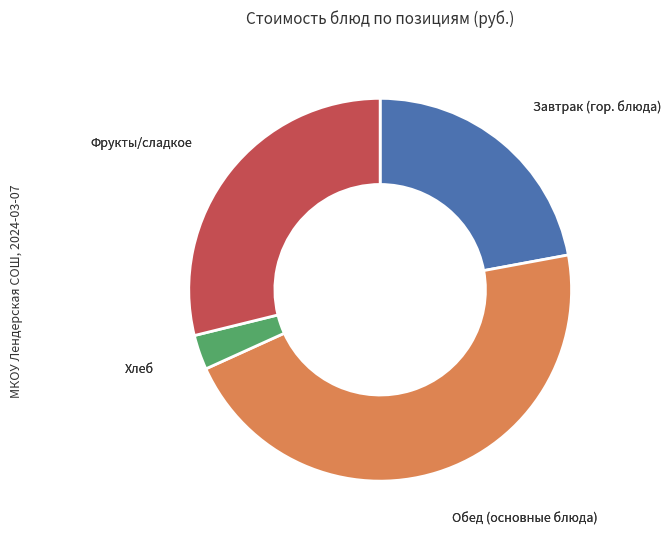

Is there a majority slice in this chart?

No